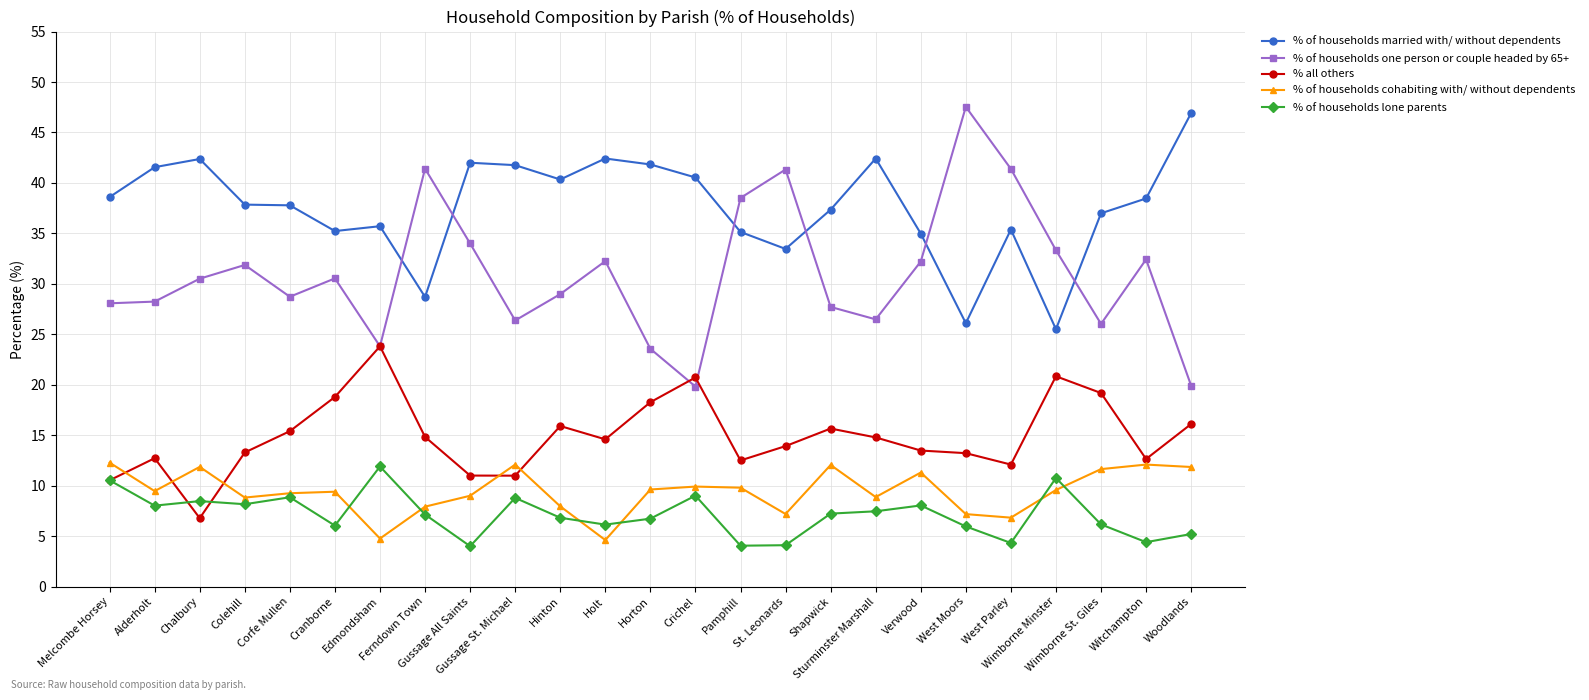

What is the spread (max minus min) of values at West Moors?

41.6